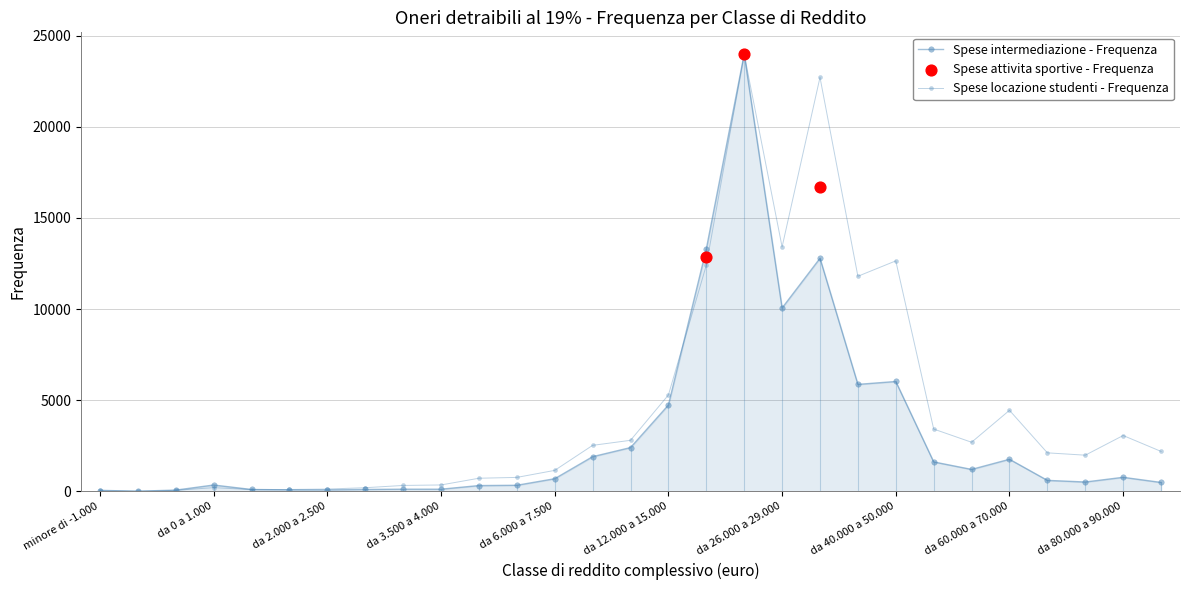

At which category is the sum across all series the highest?

da 20.000 a 26.000